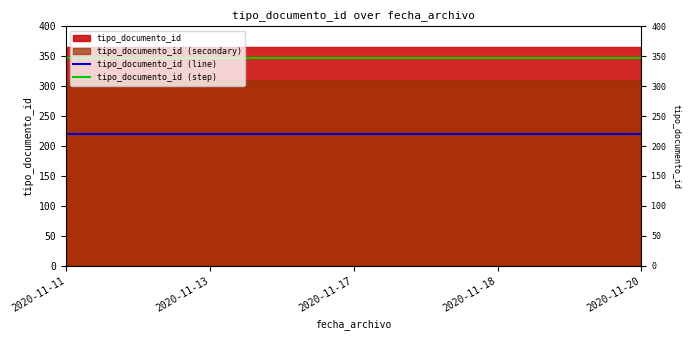

How many categories are shown in the chart?

5